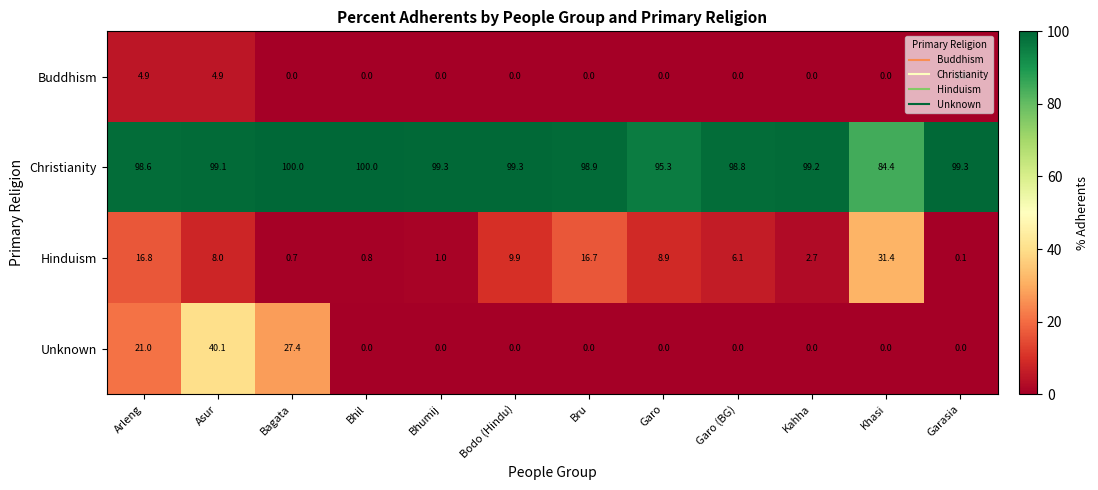

True or false: Buddhism has a value of 3.2 at Bhil.

False